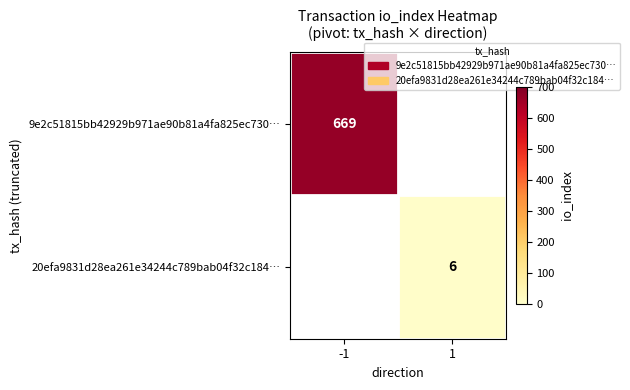

The value of 20efa9831d28ea261e34244c789bab04f32c184… at 1 is 6. True or false?

True